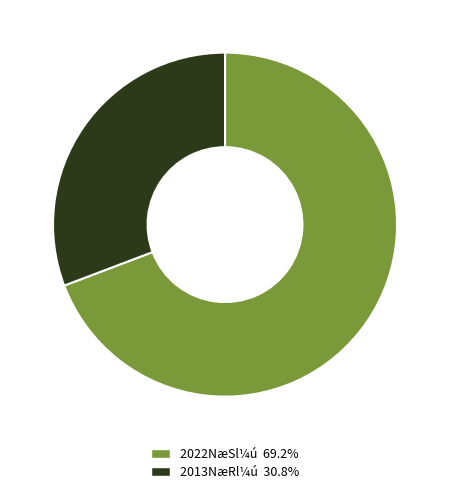

Is there any slice that represents more than half of the pie?

Yes